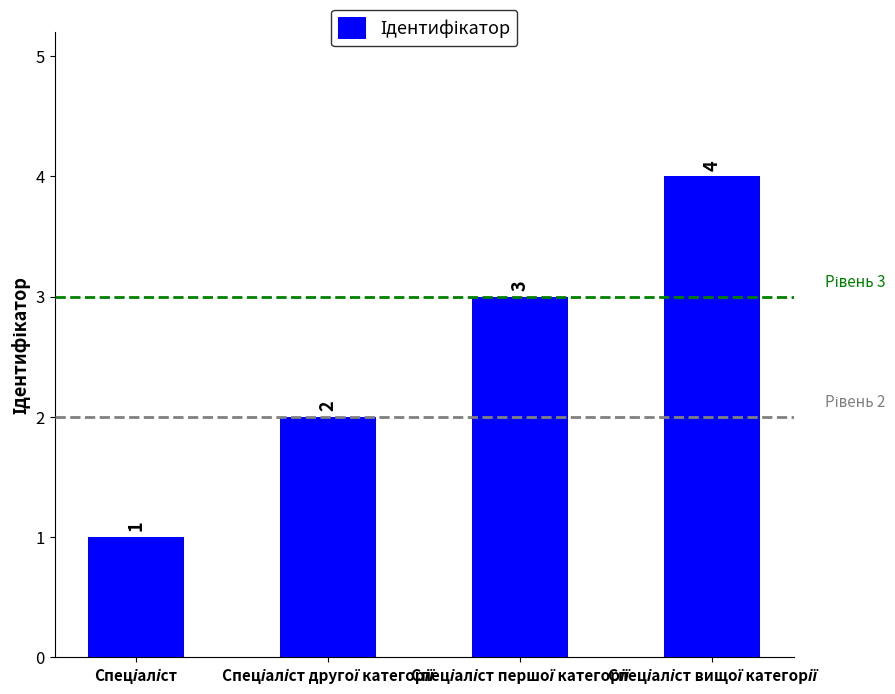

What is the sum of all values?

10